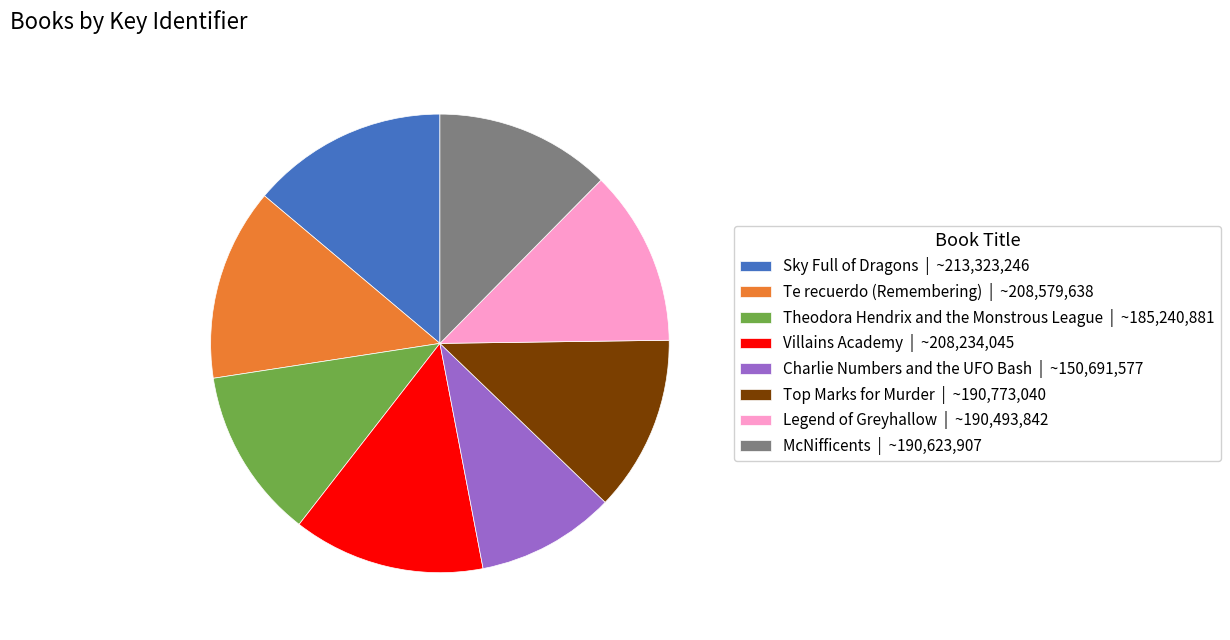

Approximately how many times larger is the value at Villains Academy | ~208,234,045 compared to Theodora Hendrix and the Monstrous League | ~185,240,881?

1.1